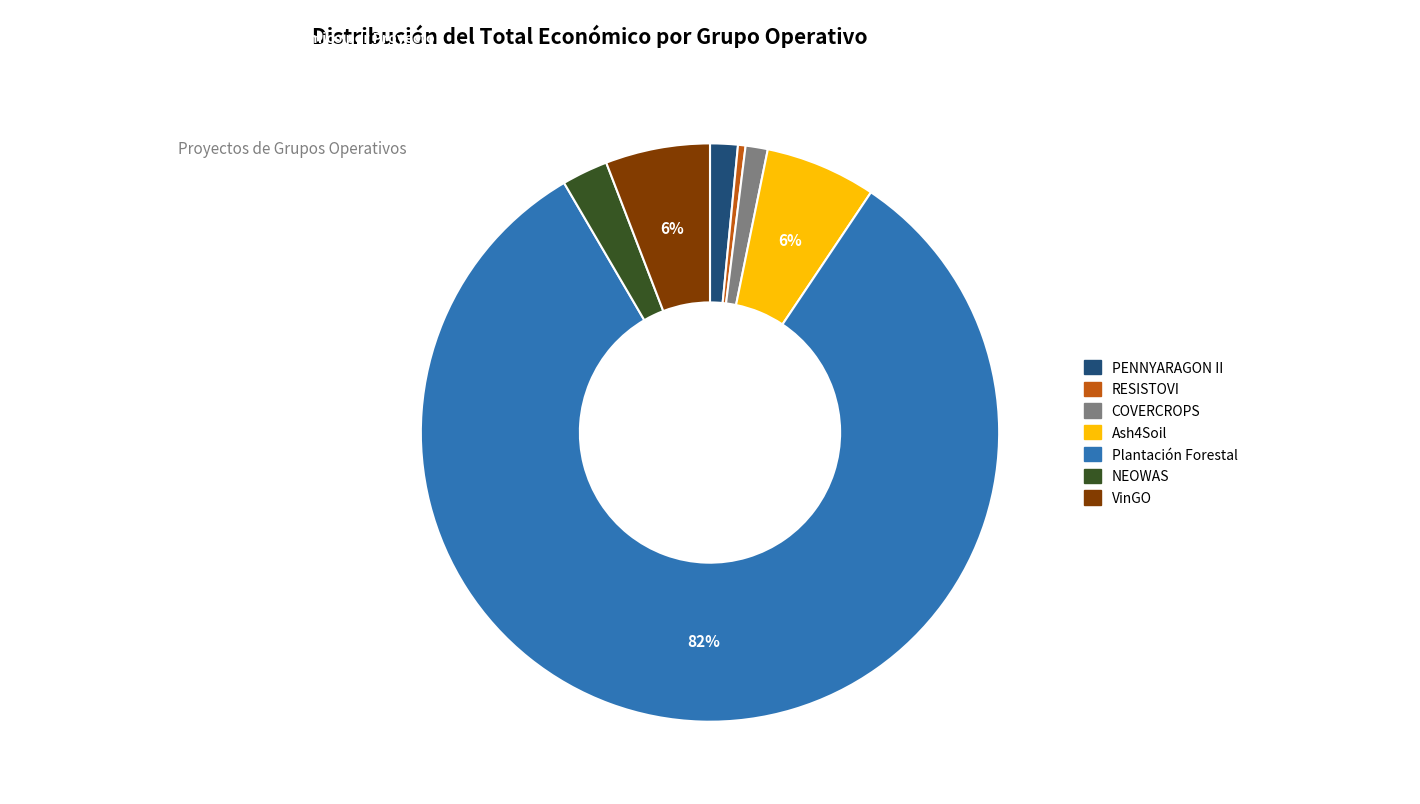

Which category has the biggest portion of the pie?

Plantación Forestal